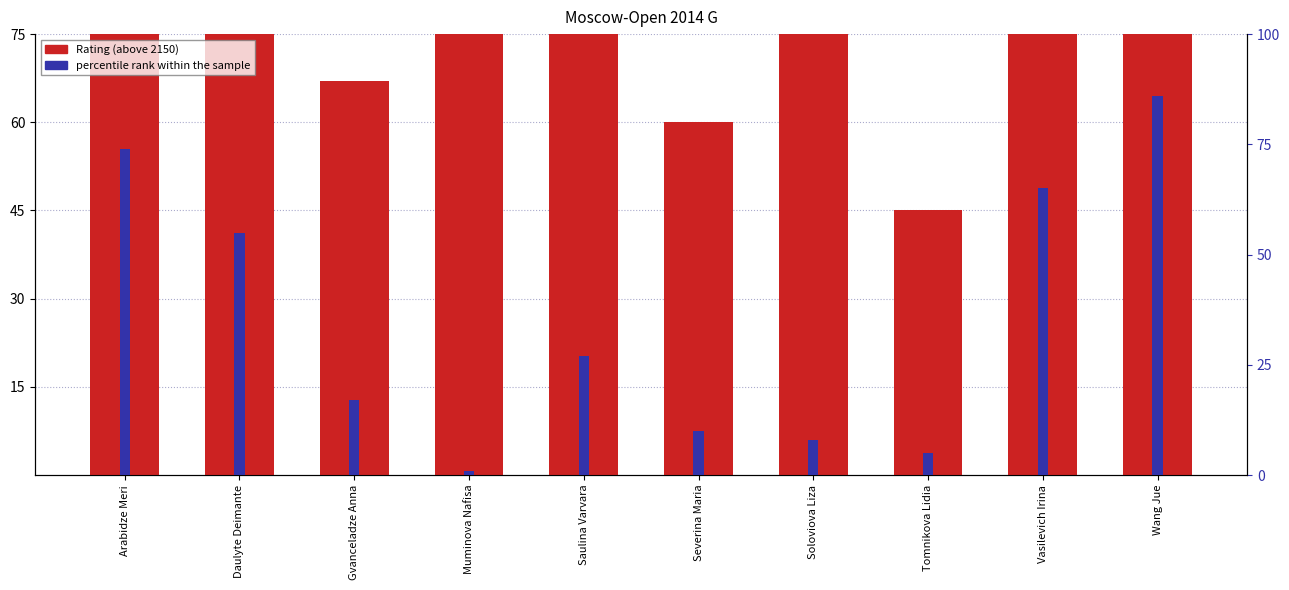

How many values in the percentile rank within the sample series are below 27?

5